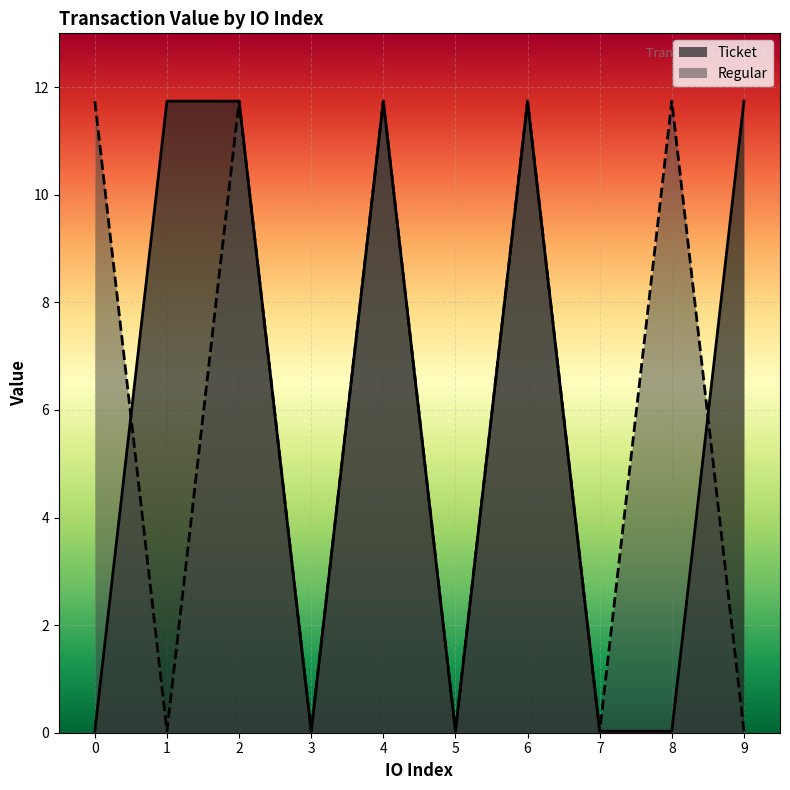

True or false: Ticket has a value of 11.7 at 6.

True